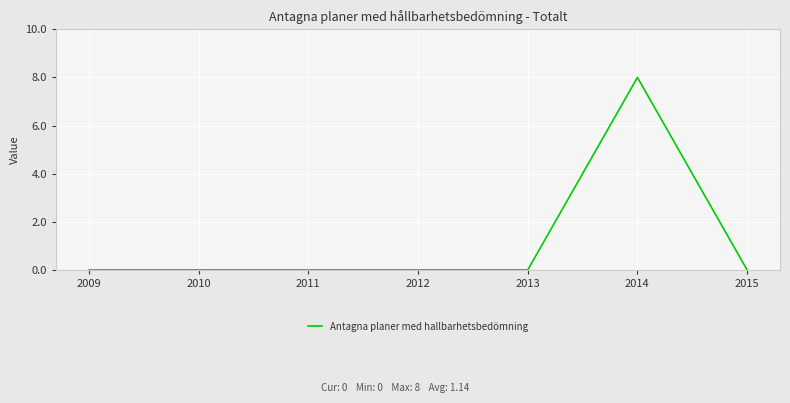

The value at 2015 is 0. True or false?

True